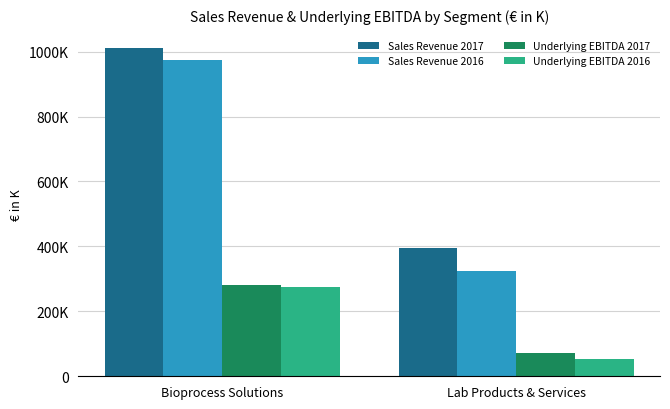

Are the bars grouped side by side (vs. stacked)?

Yes